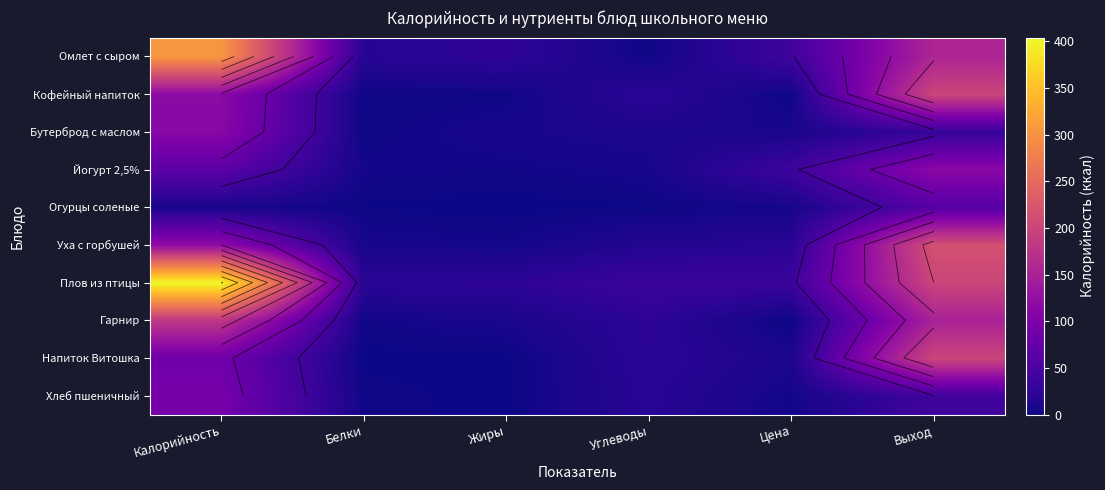

What is the sum of the Йогурт 2,5% values at Цена and Калорийность?

103.1